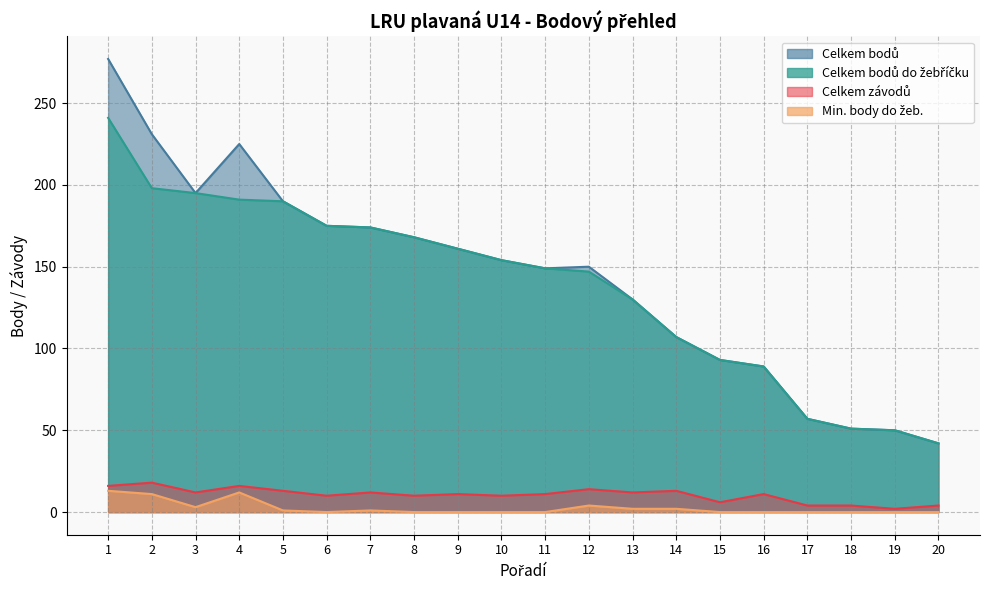

What is the average value of the Celkem bodů do žebříčku series?

138